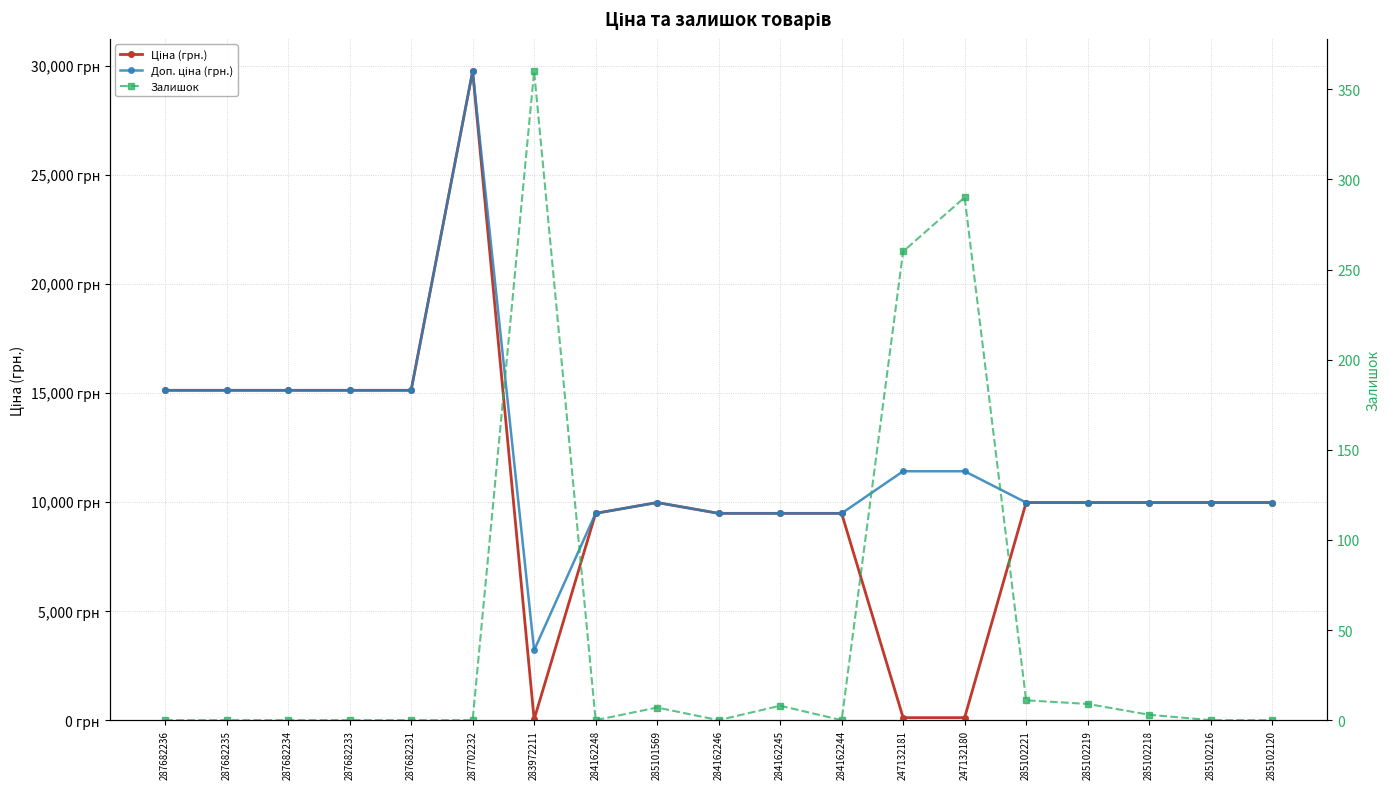

At which label is Залишок closest to 180?

247132181